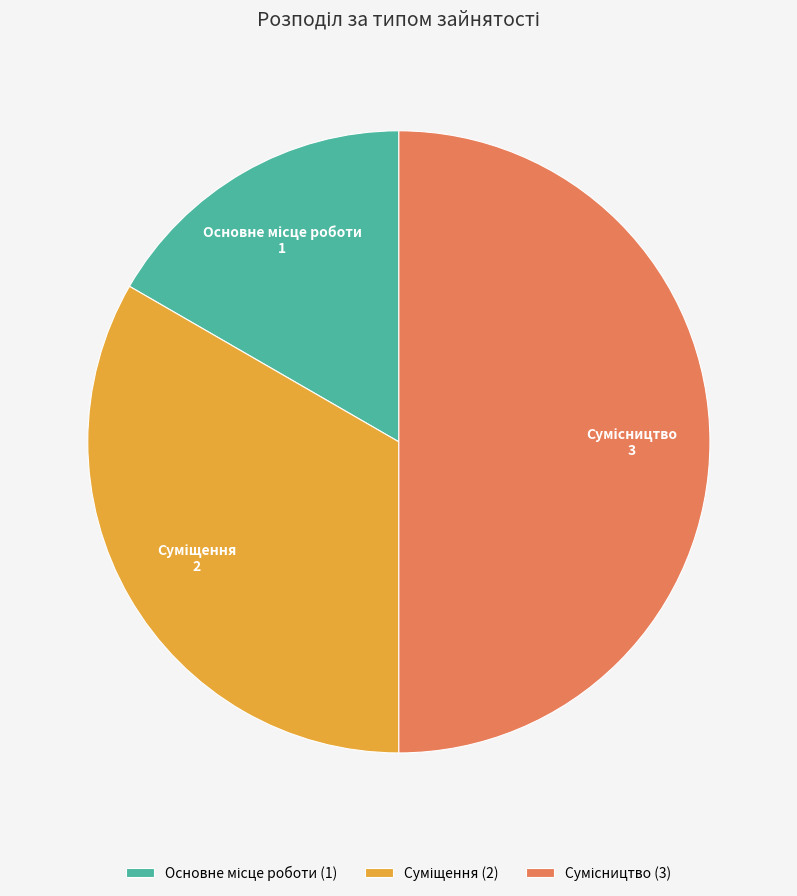

How many segments does this pie chart have?

3